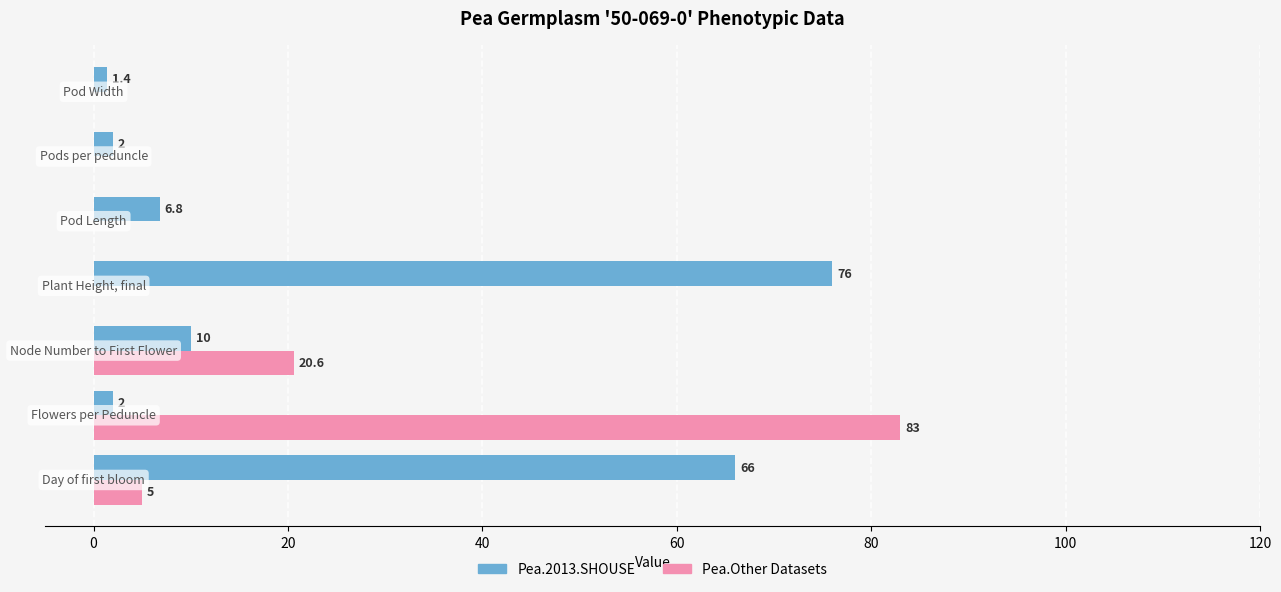

What is the highest value of the Pea.2013.SHOUSE series?

76.0